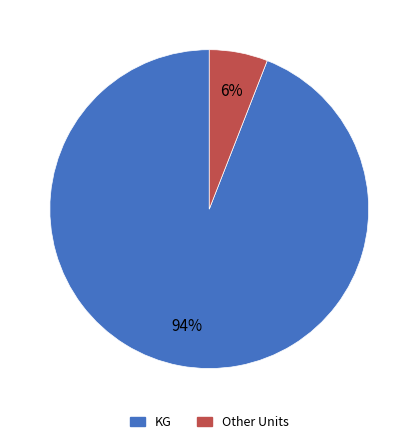

Is there a majority slice in this chart?

Yes